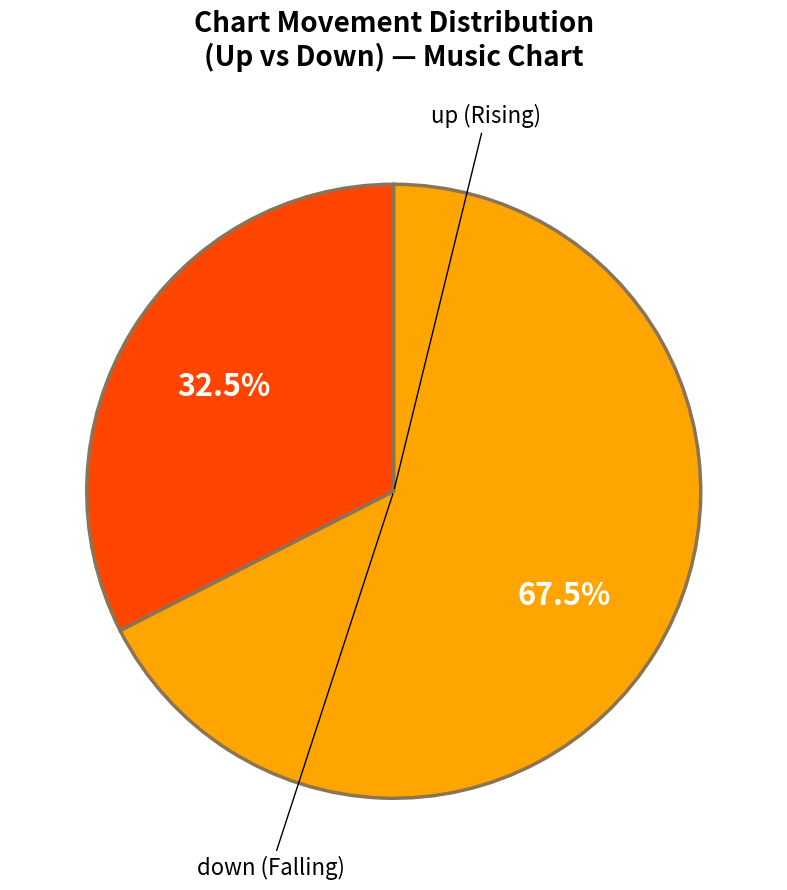

Is there a majority slice in this chart?

Yes